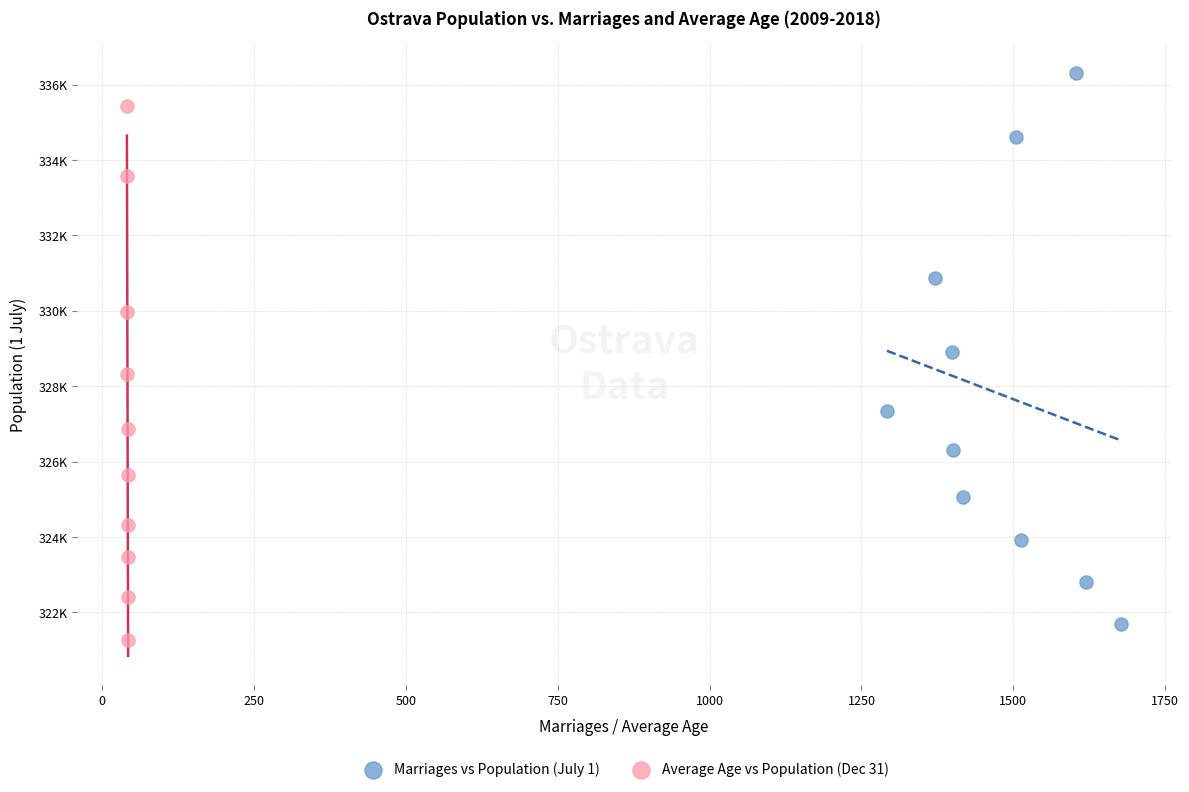

What are all the series names shown in the legend?

Marriages vs Population (July 1), Average Age vs Population (Dec 31)